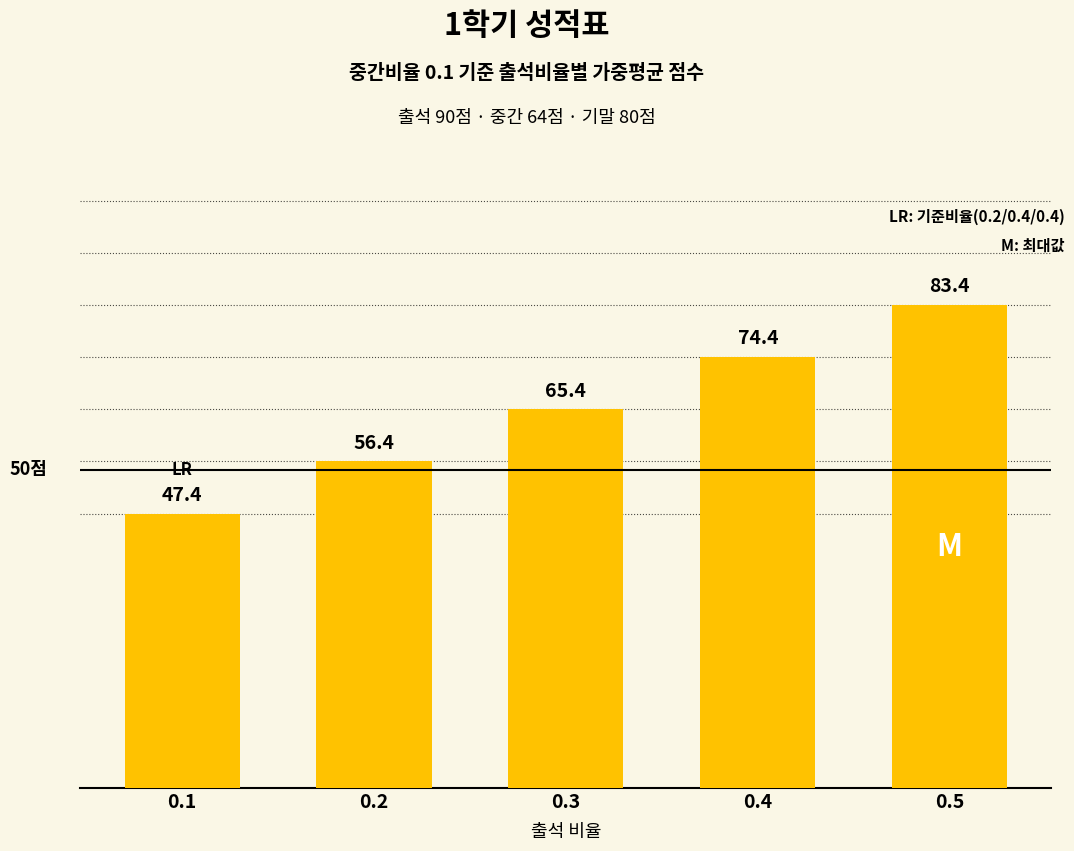

Which category has the highest value across all series?

0.5